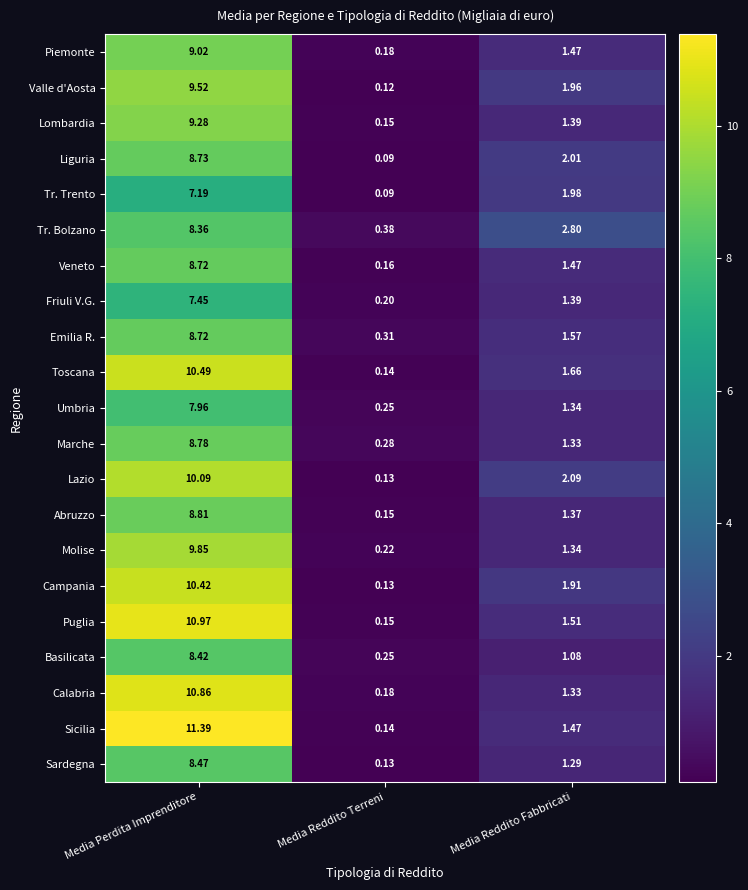

Rank the categories by Veneto value from highest to lowest.

Media Perdita Imprenditore, Media Reddito Fabbricati, Media Reddito Terreni